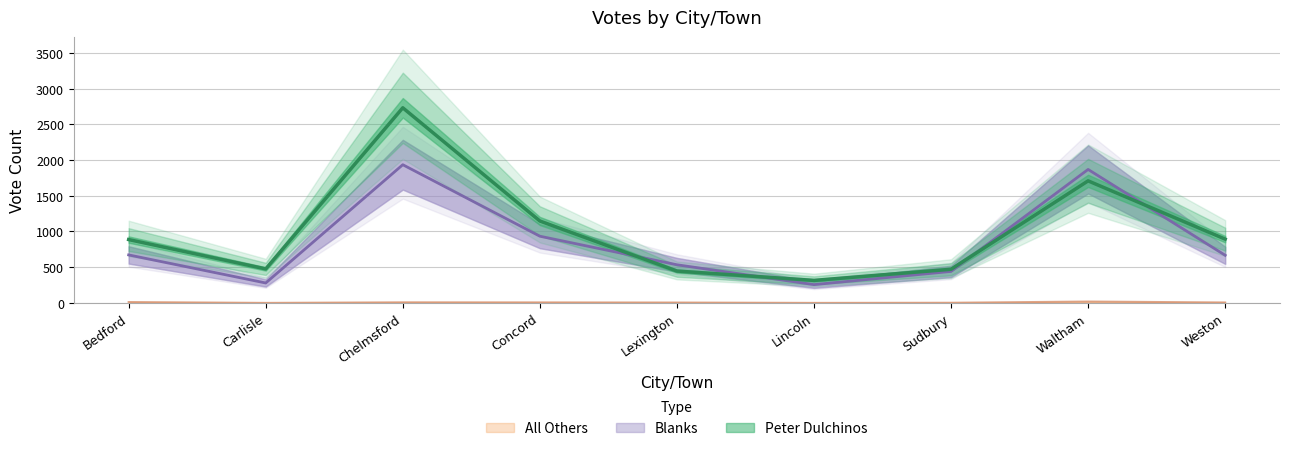

The value of Blanks at Concord is 1552. True or false?

False